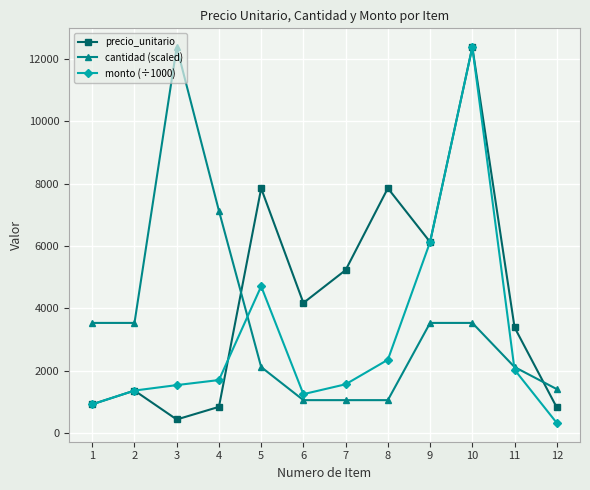

At which label does monto (÷1000) reach its minimum?

12